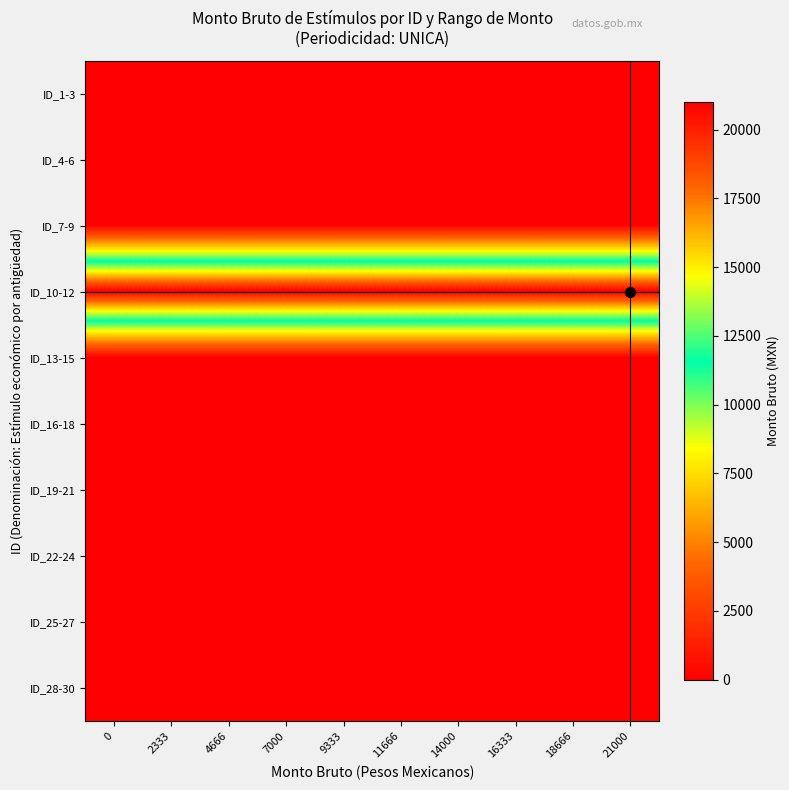

Reading left to right, extract all data points from this chart.

ID_1-3: 0=0	2333=0	4666=0	7000=0	9333=0	11666=0	14000=0	16333=0	18666=0	21000=0
ID_4-6: 0=0	2333=0	4666=0	7000=0	9333=0	11666=0	14000=0	16333=0	18666=0	21000=0
ID_7-9: 0=0	2333=0	4666=0	7000=0	9333=0	11666=0	14000=0	16333=0	18666=0	21000=0
ID_10-12: 0=21000	2333=21000	4666=21000	7000=21000	9333=21000	11666=21000	14000=21000	16333=21000	18666=21000	21000=21000
ID_13-15: 0=0	2333=0	4666=0	7000=0	9333=0	11666=0	14000=0	16333=0	18666=0	21000=0
ID_16-18: 0=0	2333=0	4666=0	7000=0	9333=0	11666=0	14000=0	16333=0	18666=0	21000=0
ID_19-21: 0=0	2333=0	4666=0	7000=0	9333=0	11666=0	14000=0	16333=0	18666=0	21000=0
ID_22-24: 0=0	2333=0	4666=0	7000=0	9333=0	11666=0	14000=0	16333=0	18666=0	21000=0
ID_25-27: 0=0	2333=0	4666=0	7000=0	9333=0	11666=0	14000=0	16333=0	18666=0	21000=0
ID_28-30: 0=0	2333=0	4666=0	7000=0	9333=0	11666=0	14000=0	16333=0	18666=0	21000=0